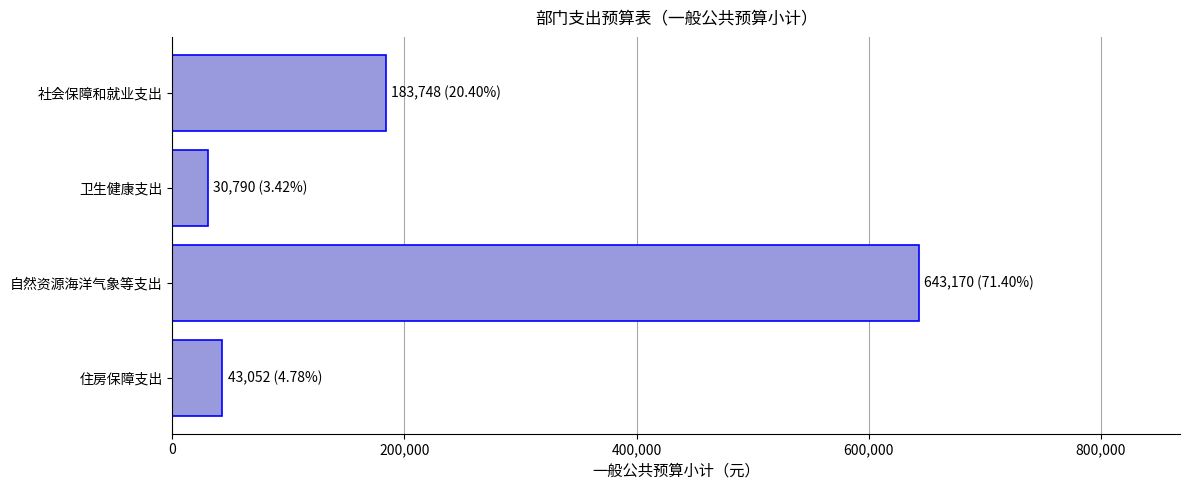

What is the minimum value shown in the chart?

30790